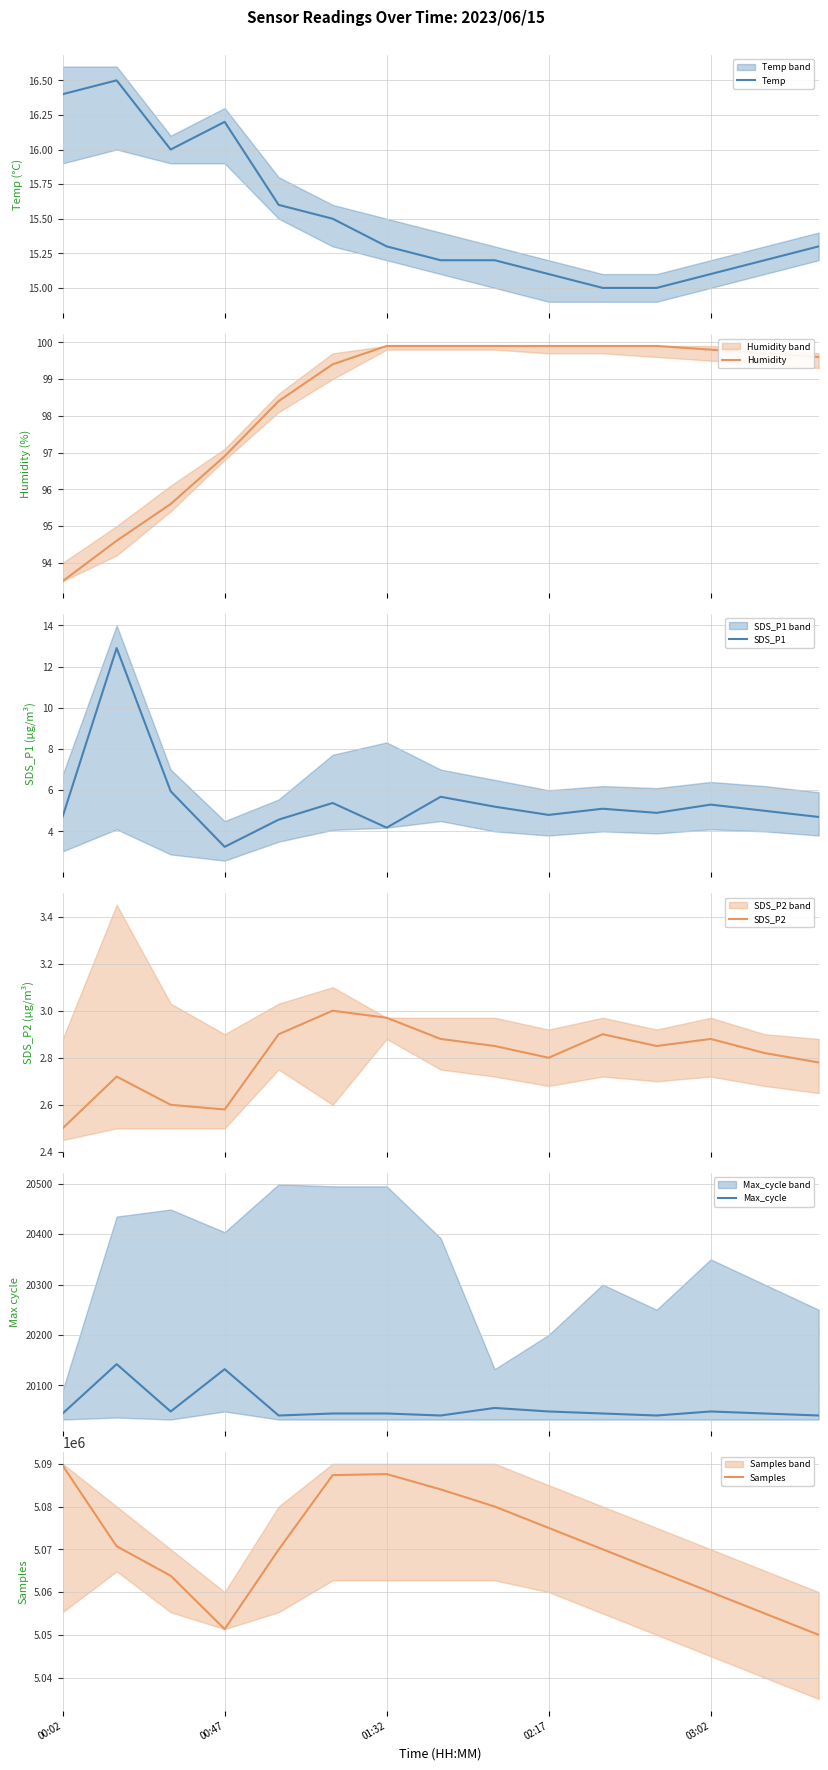

Rank the series at 13 from lowest to highest value.

SDS_P2, SDS_P1, Temp, Humidity, Max_cycle, Samples